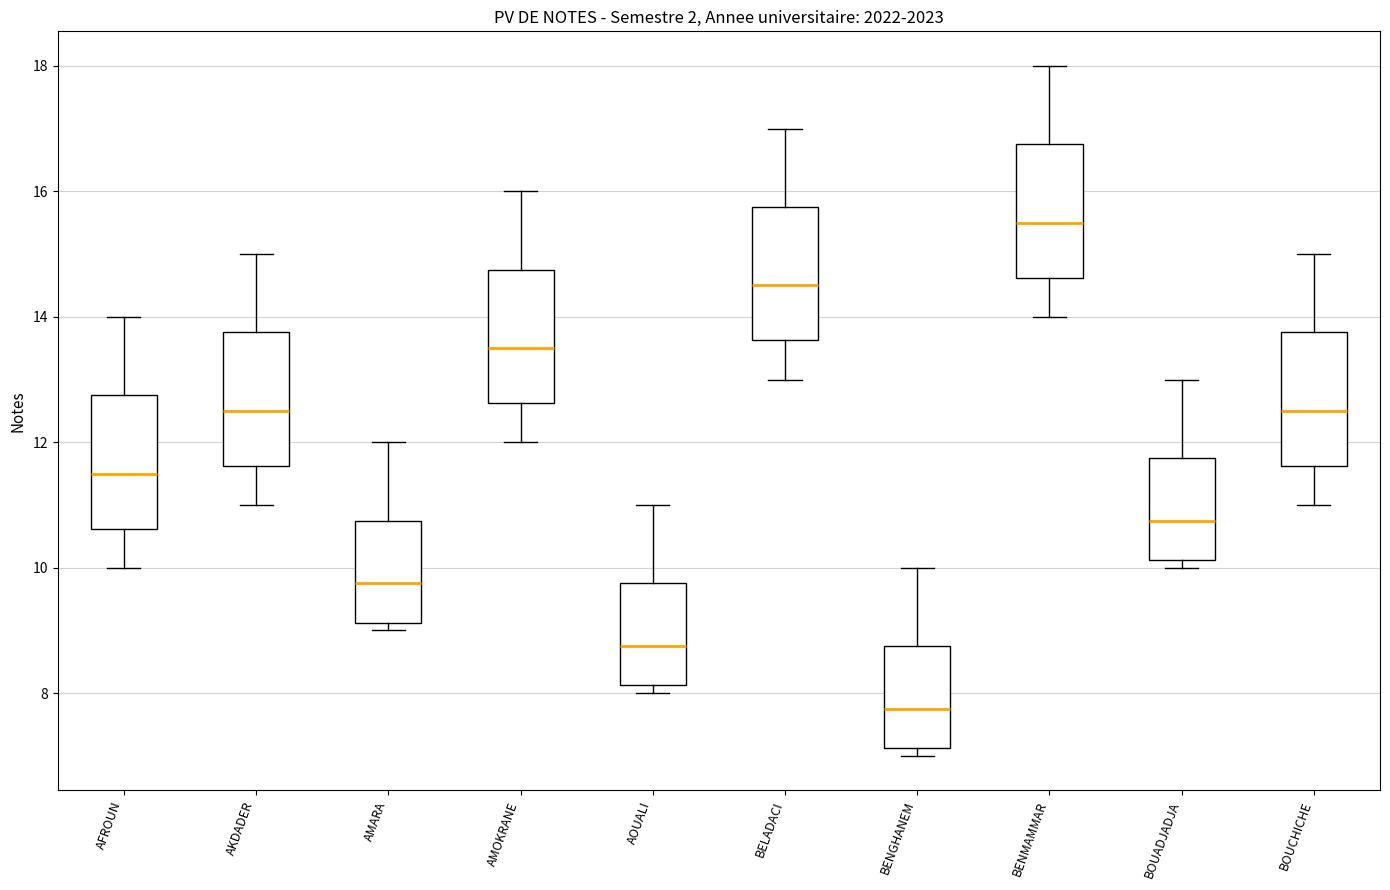

Which box's median line is the highest?

BENMAMMAR